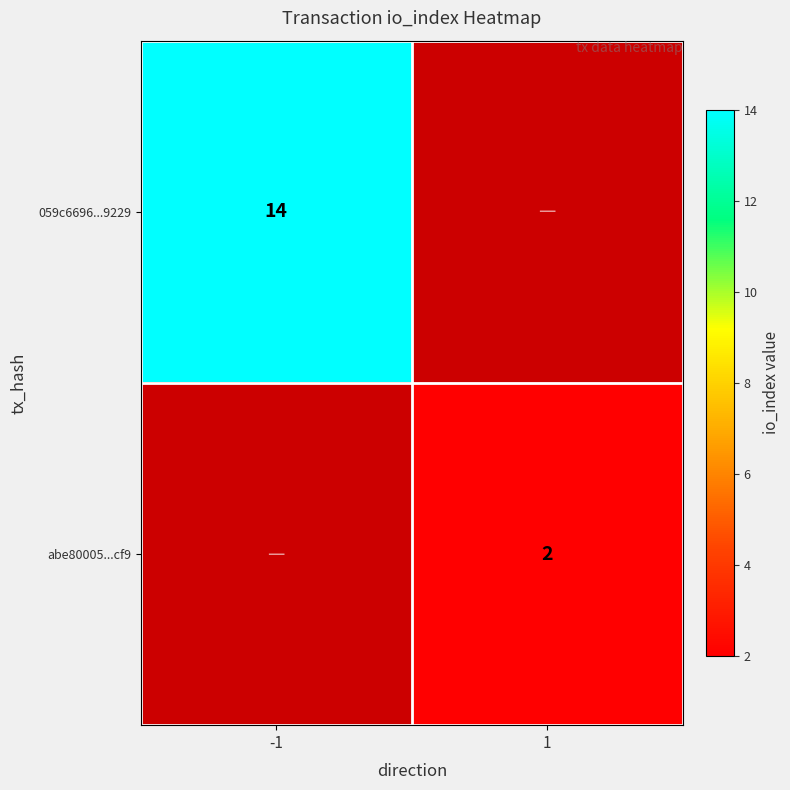

Is the value of abe80005...cf9 at 1 greater than the value of 059c6696...9229 at -1?

No